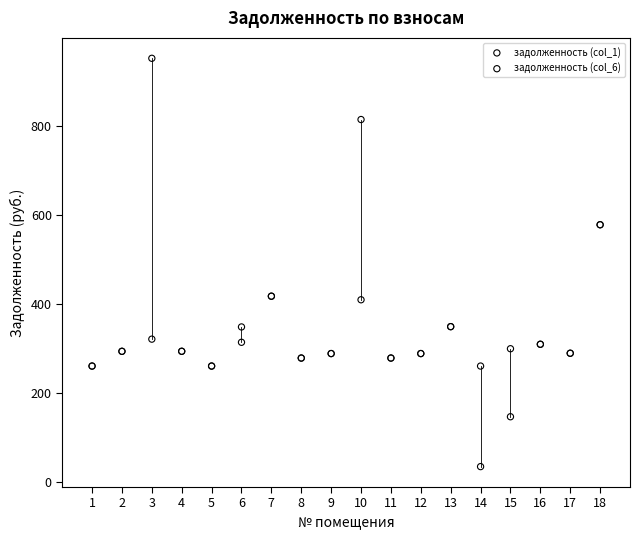

Which series reaches the maximum Y coordinate?

задолженность (col_1)